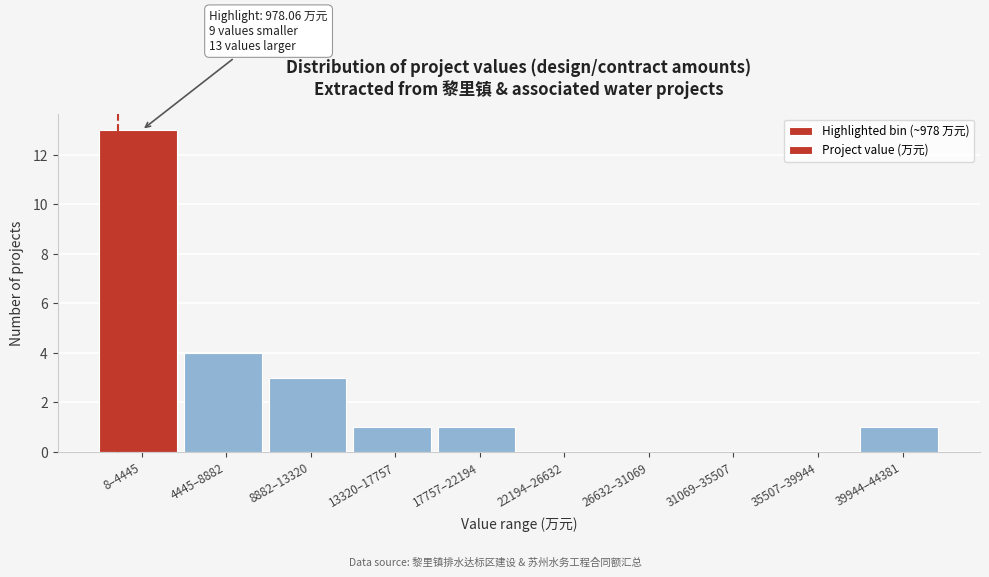

Reading left to right, what are all the values shown in this chart?

8–4445=13	4445–8882=4	8882–13320=3	13320–17757=1	17757–22194=1	22194–26632=0	26632–31069=0	31069–35507=0	35507–39944=0	39944–44381=1